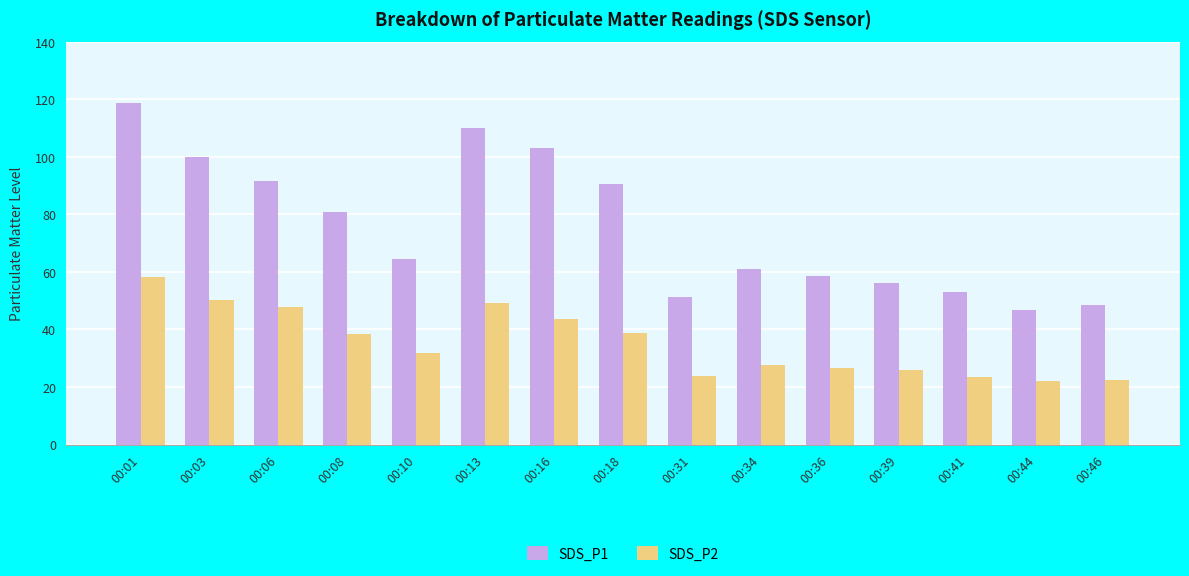

What is the sum of all SDS_P2 values?

529.7